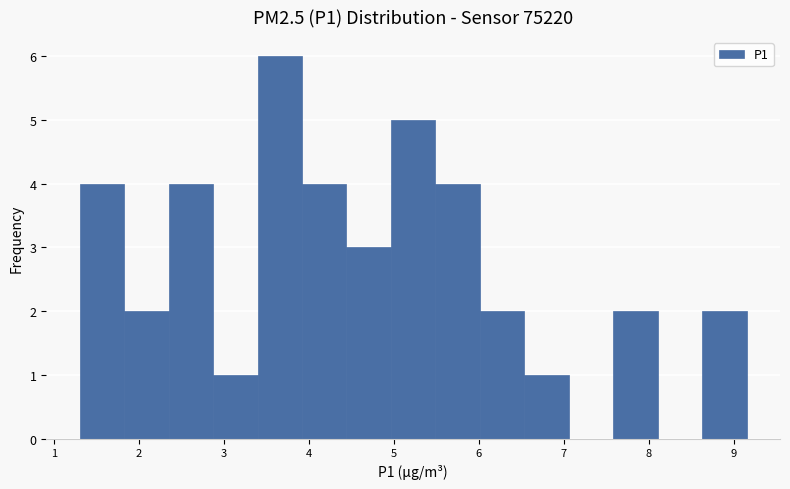

Reading left to right, transcribe this chart: for each bar, give the range it covers on the x-axis and its height. Neither the bar edges nor the heights are printed on the chart, so give them approximately, as read against the axes.

1.3 to 1.8: 4
1.8 to 2.3: 2
2.3 to 2.9: 4
2.9 to 3.4: 1
3.4 to 3.9: 6
3.9 to 4.4: 4
4.4 to 5.0: 3
5.0 to 5.5: 5
5.5 to 6.0: 4
6.0 to 6.5: 2
6.5 to 7.1: 1
7.1 to 7.6: 0
7.6 to 8.1: 2
8.1 to 8.6: 0
8.6 to 9.2: 2